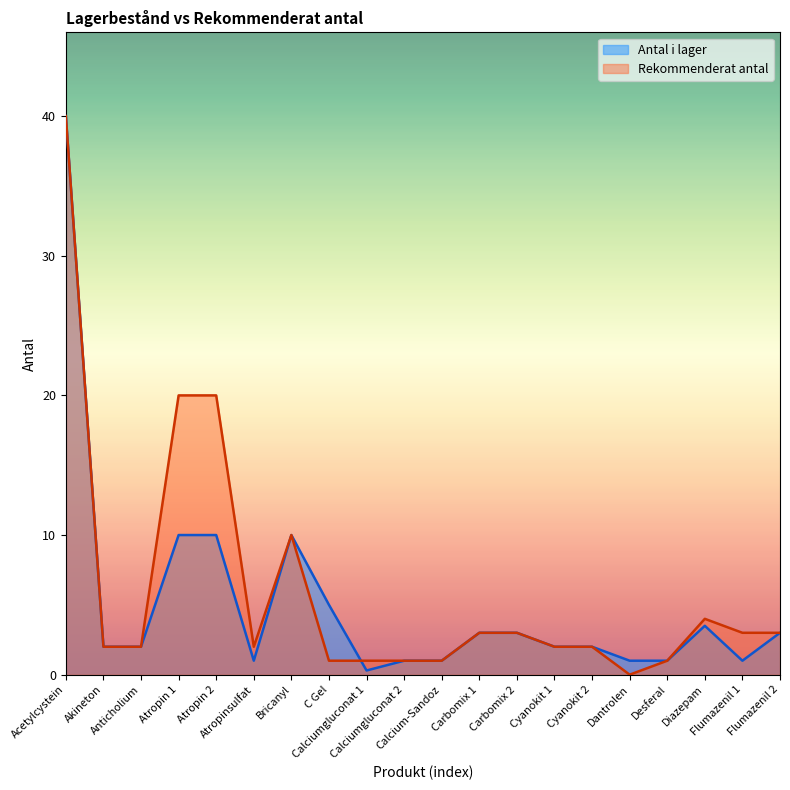

Which has a higher value, Calciumgluconat 1 or Carbomix 2?

Carbomix 2